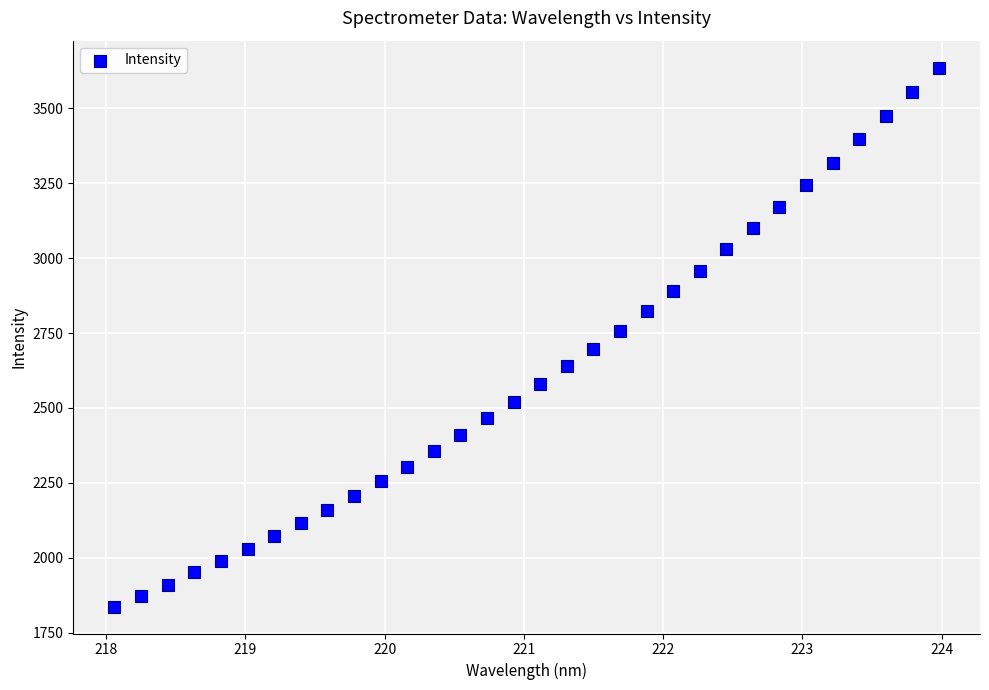

What is the range of Y values (max minus min)?

1798.8